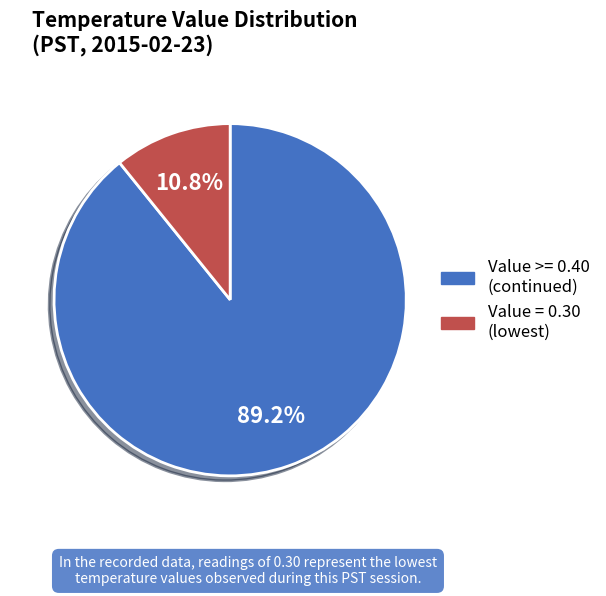

Is there any slice that represents more than half of the pie?

Yes